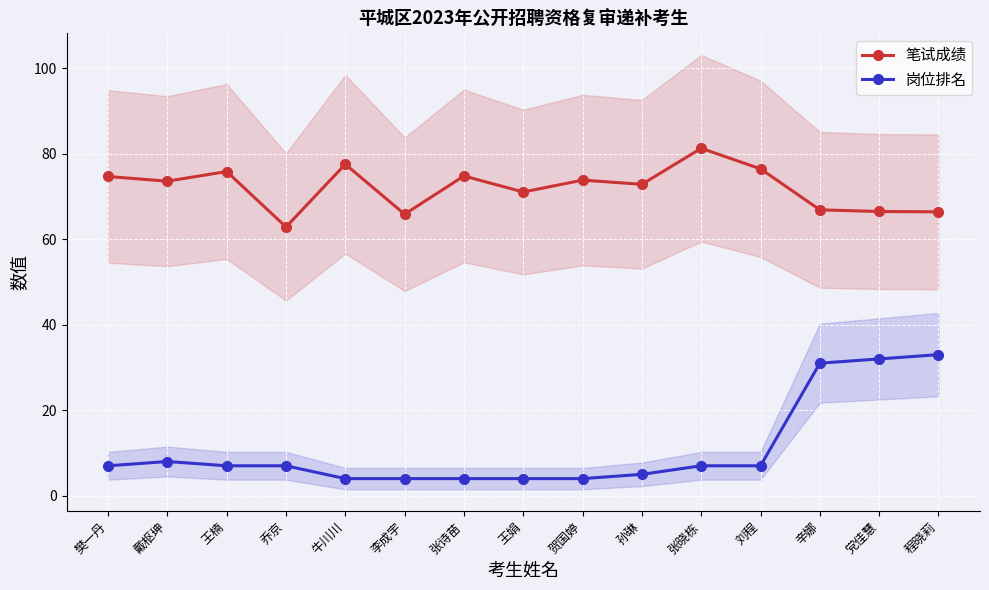

Which series has the largest total across all categories?

笔试成绩